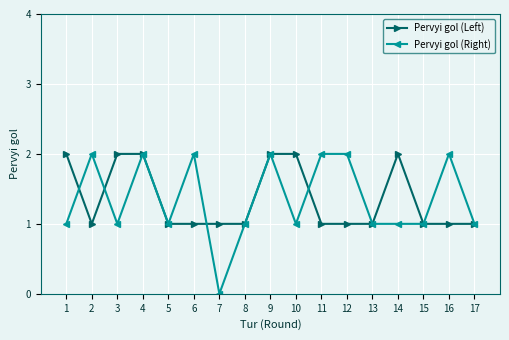

Reading right to left, extract all data points from this chart.

Pervyi gol (Left): 17=1	16=1	15=1	14=2	13=1	12=1	11=1	10=2	9=2	8=1	7=1	6=1	5=1	4=2	3=2	2=1	1=2
Pervyi gol (Right): 17=1	16=2	15=1	14=1	13=1	12=2	11=2	10=1	9=2	8=1	7=0	6=2	5=1	4=2	3=1	2=2	1=1